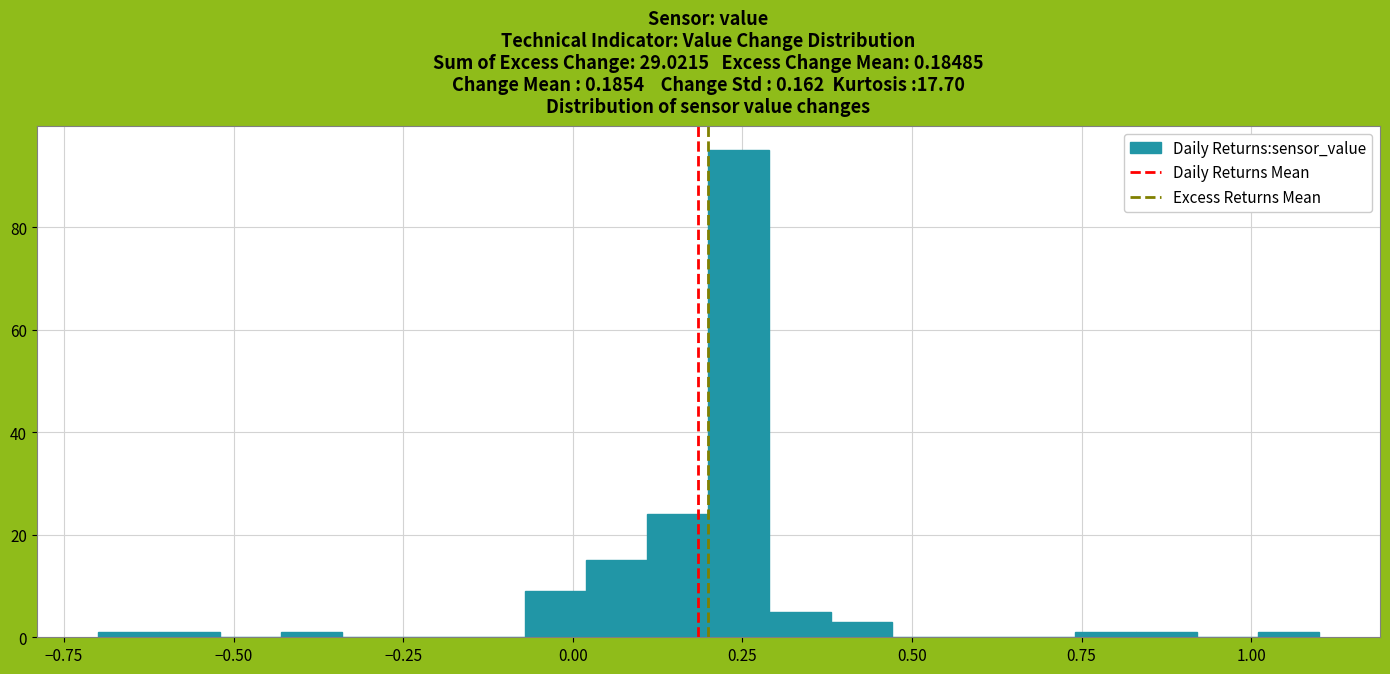

Read against the x-axis, roughly where is the centre of the tallest bar?

0.25